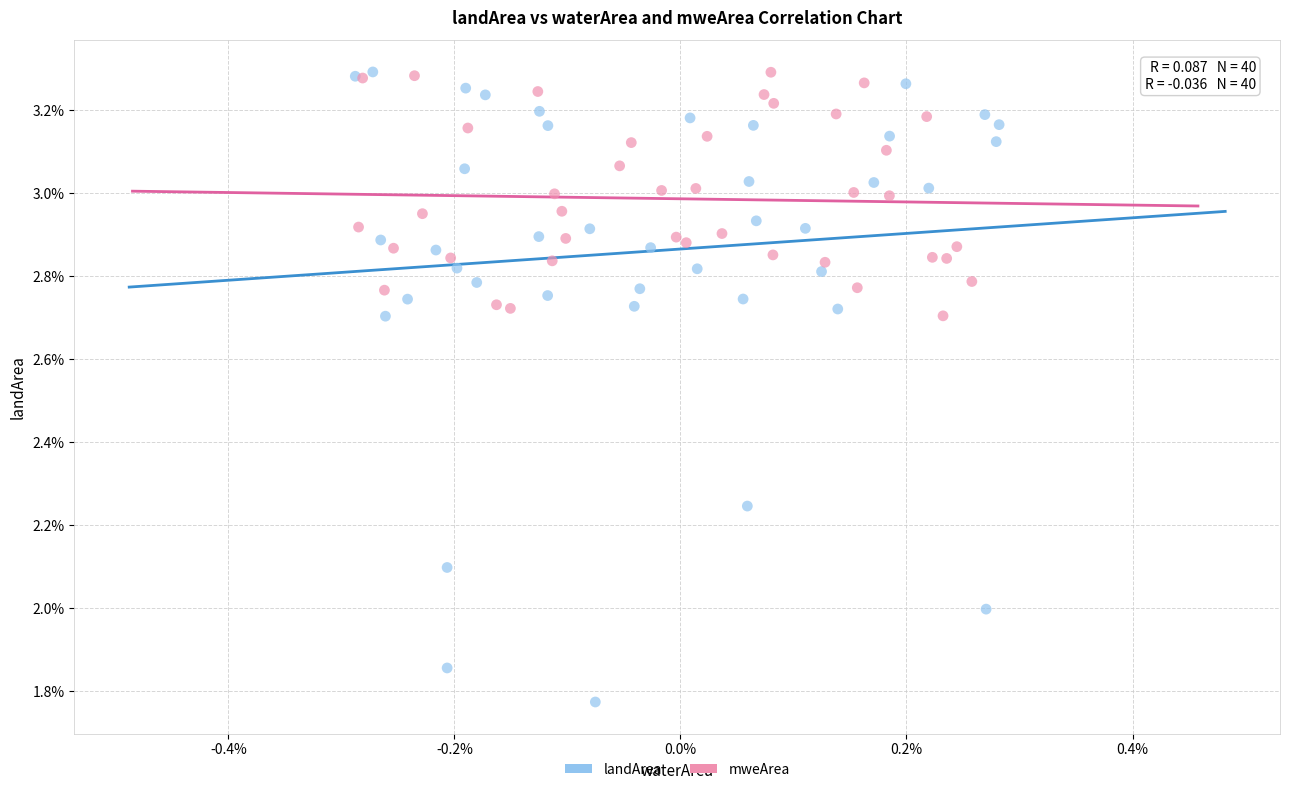

What are all the series names shown in the legend?

landArea, mweArea